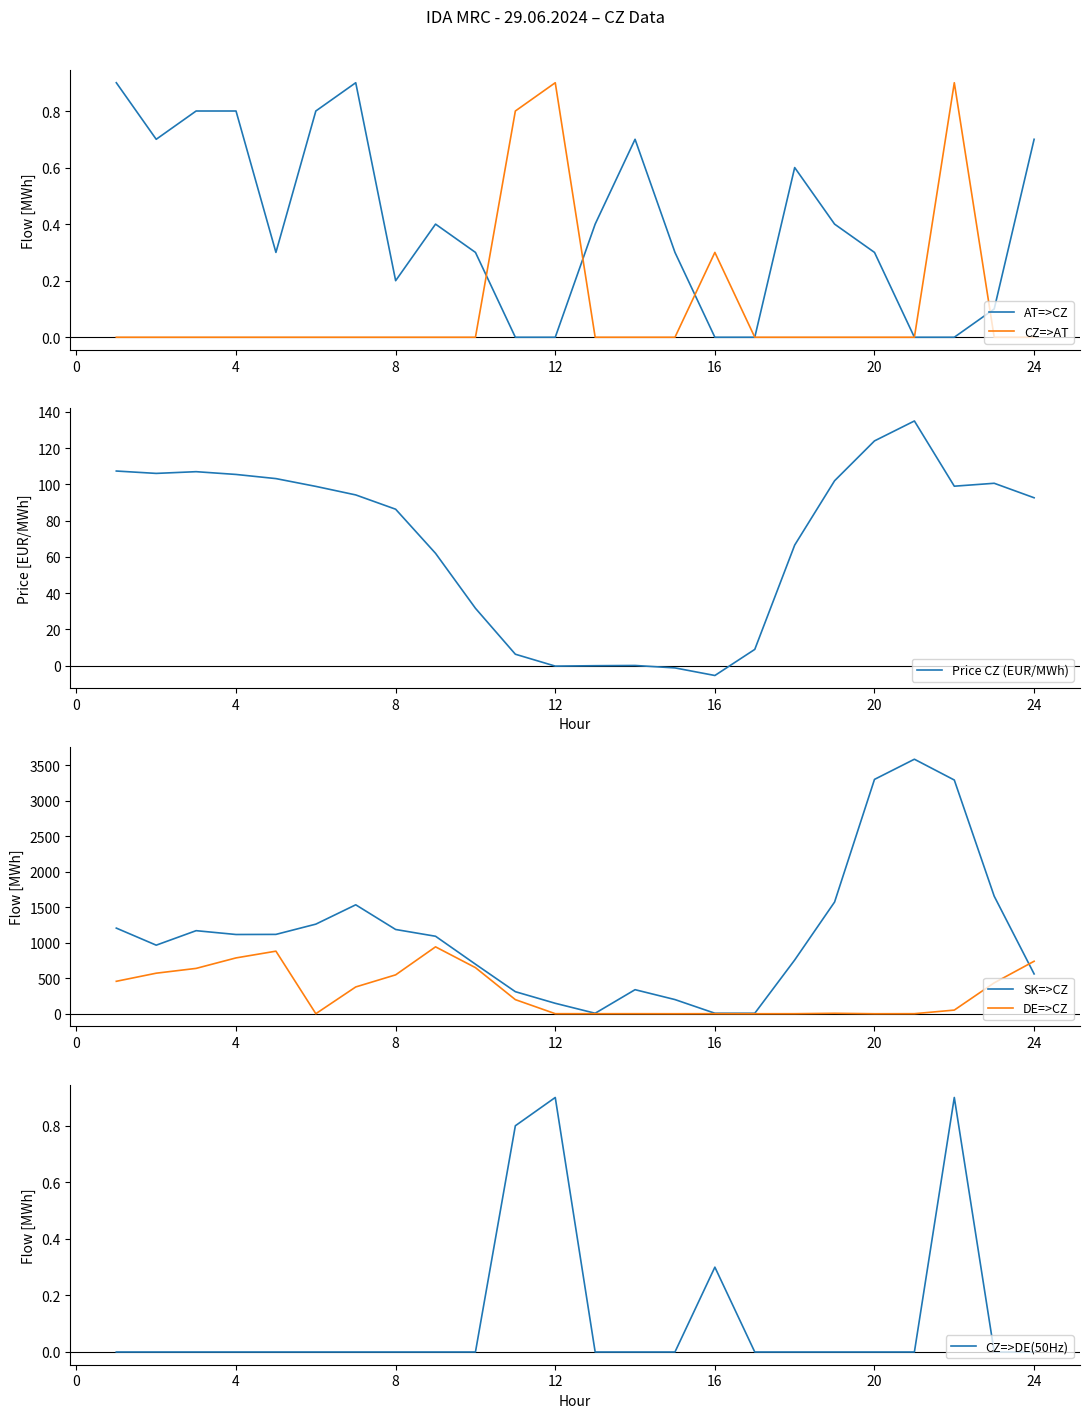

What is the maximum value for CZ=>AT?

0.9